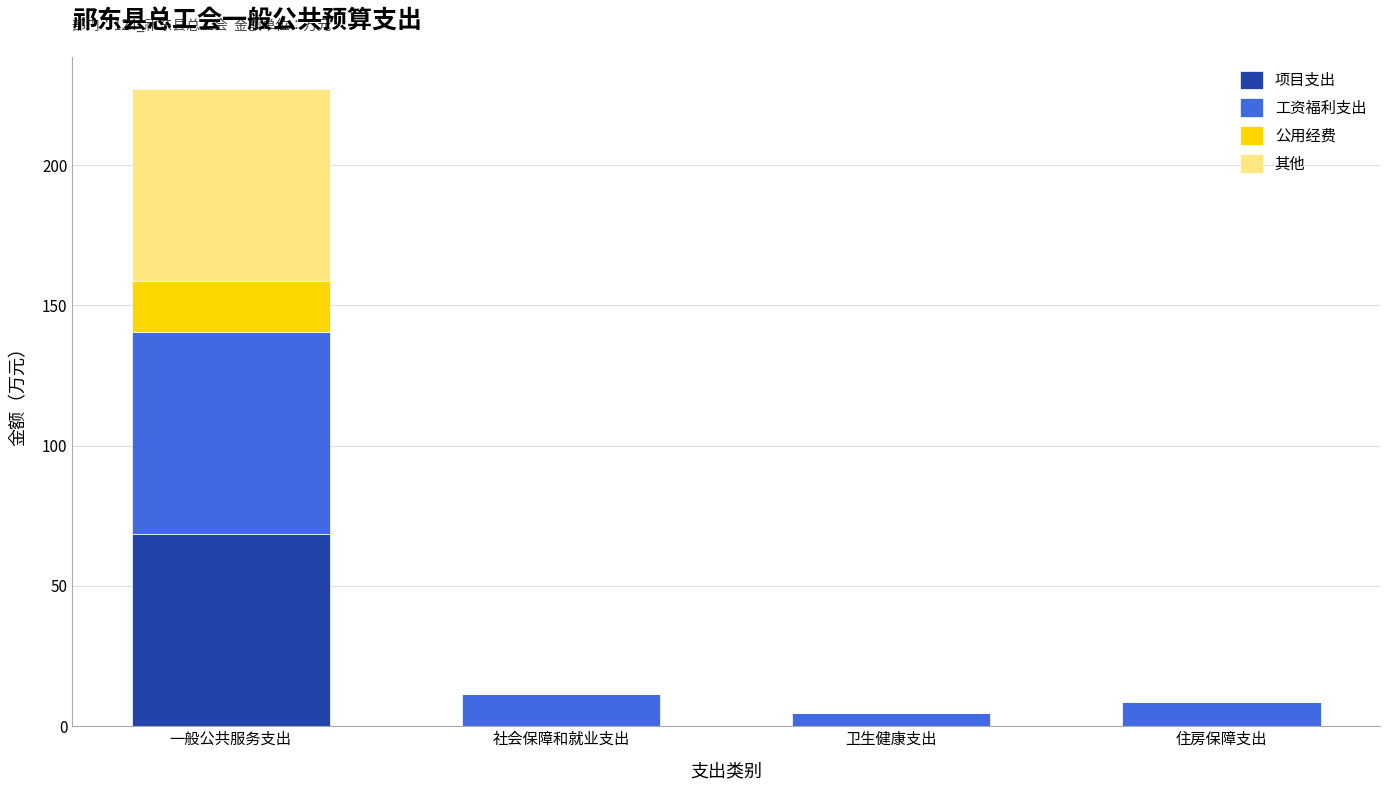

Is it true that 项目支出 equals 68.6 at 一般公共服务支出?

True